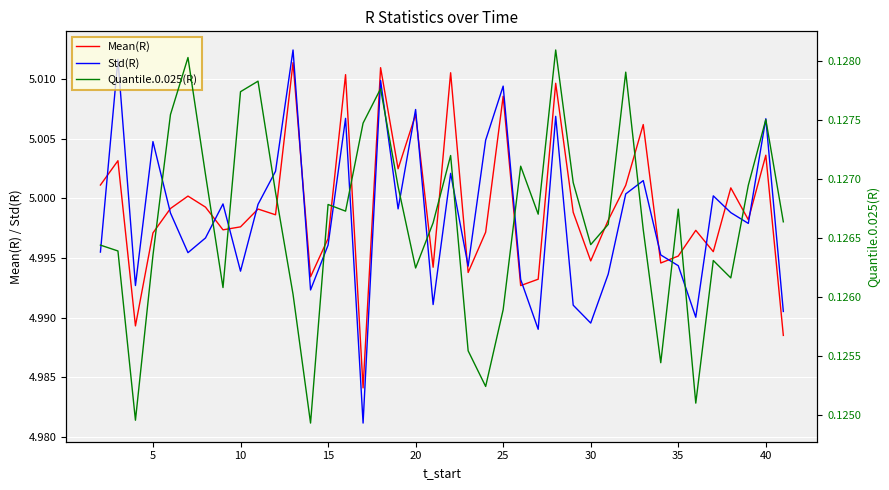

Reading right to left, extract all data points from this chart.

Mean(R): 5.0	5.0	5.0	5.0	5.0	5.0	5.0	5.0	5.0	5.0	5.0	5.0	5.0	5.0	5.0	5.0	5.0	5.0	5.0	5.0	5.0	5.0	5.0	5.0	5.0	5.0	5.0	5.0	5.0	5.0	5.0	5.0	5.0	5.0	5.0	5.0	5.0	5.0	5.0	5.0
Std(R): 5.0	5.0	5.0	5.0	5.0	5.0	5.0	5.0	5.0	5.0	5.0	5.0	5.0	5.0	5.0	5.0	5.0	5.0	5.0	5.0	5.0	5.0	5.0	5.0	5.0	5.0	5.0	5.0	5.0	5.0	5.0	5.0	5.0	5.0	5.0	5.0	5.0	5.0	5.0	5.0
Quantile.0.025(R): 0.1	0.1	0.1	0.1	0.1	0.1	0.1	0.1	0.1	0.1	0.1	0.1	0.1	0.1	0.1	0.1	0.1	0.1	0.1	0.1	0.1	0.1	0.1	0.1	0.1	0.1	0.1	0.1	0.1	0.1	0.1	0.1	0.1	0.1	0.1	0.1	0.1	0.1	0.1	0.1